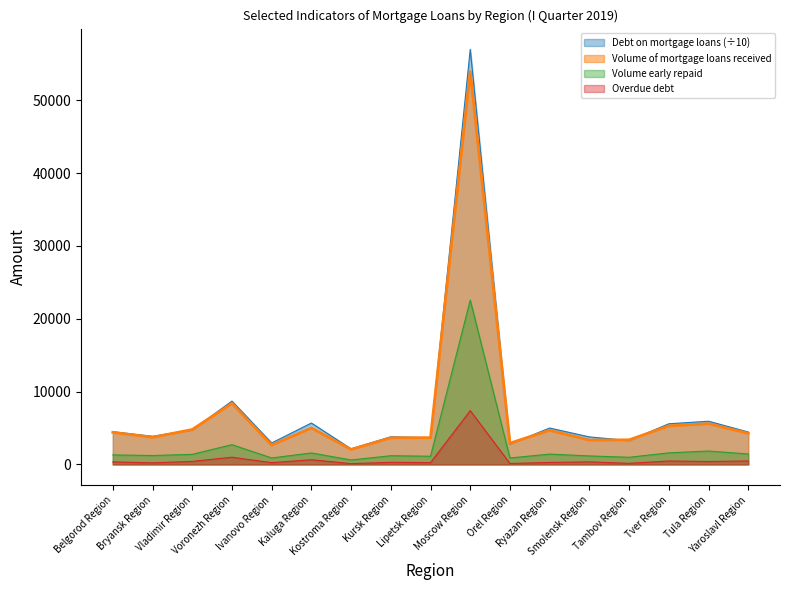

At which label does Volume of mortgage loans early repaid first exceed 1304?

Vladimir Region